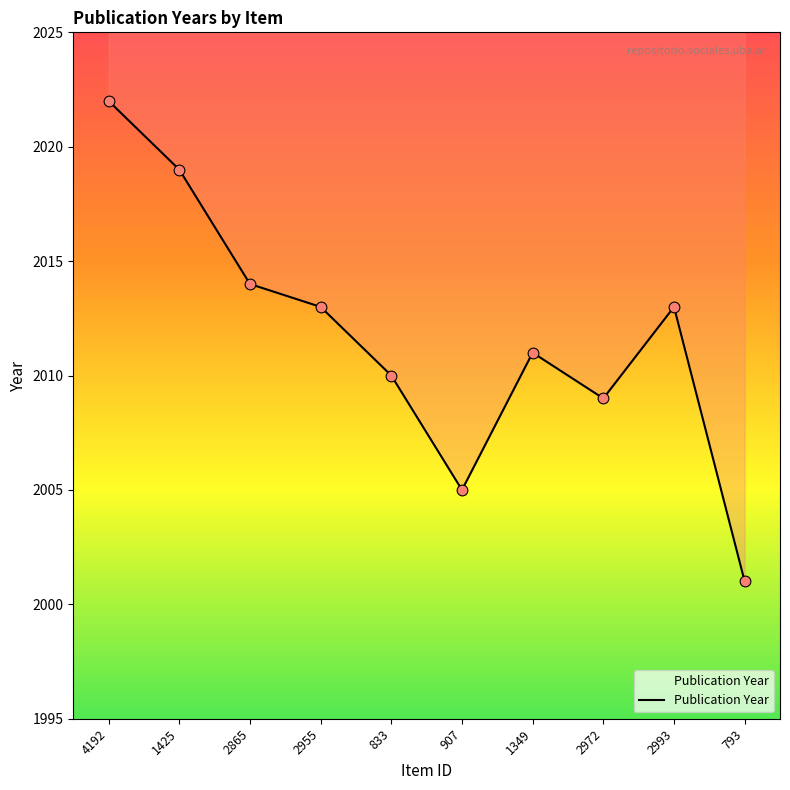

What is the change in value from 833 to 1349?

+1